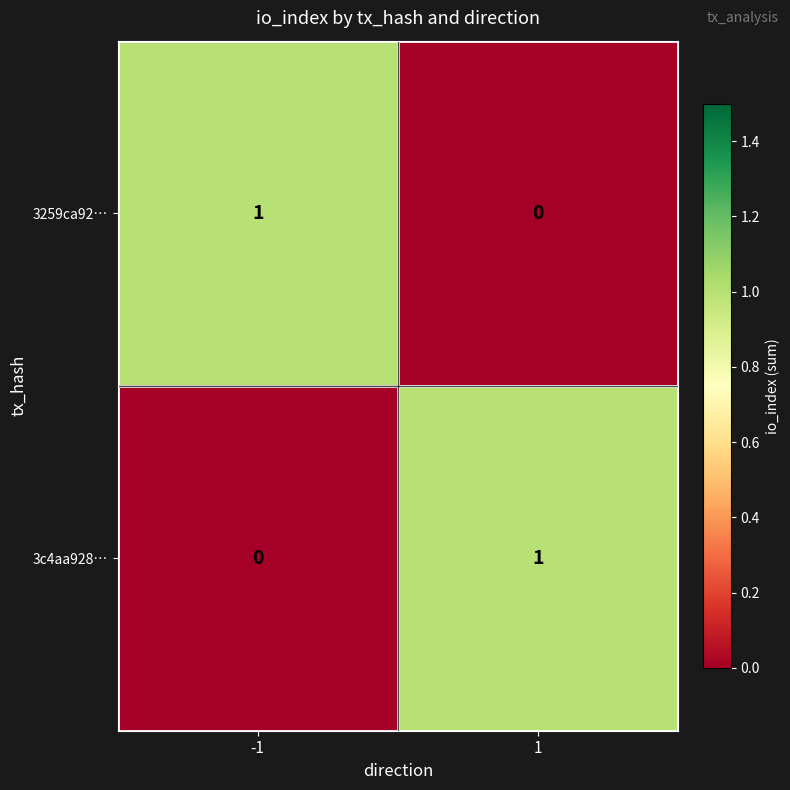

Is the value of 3c4aa928… at -1 greater than the value of 3259ca92… at -1?

No